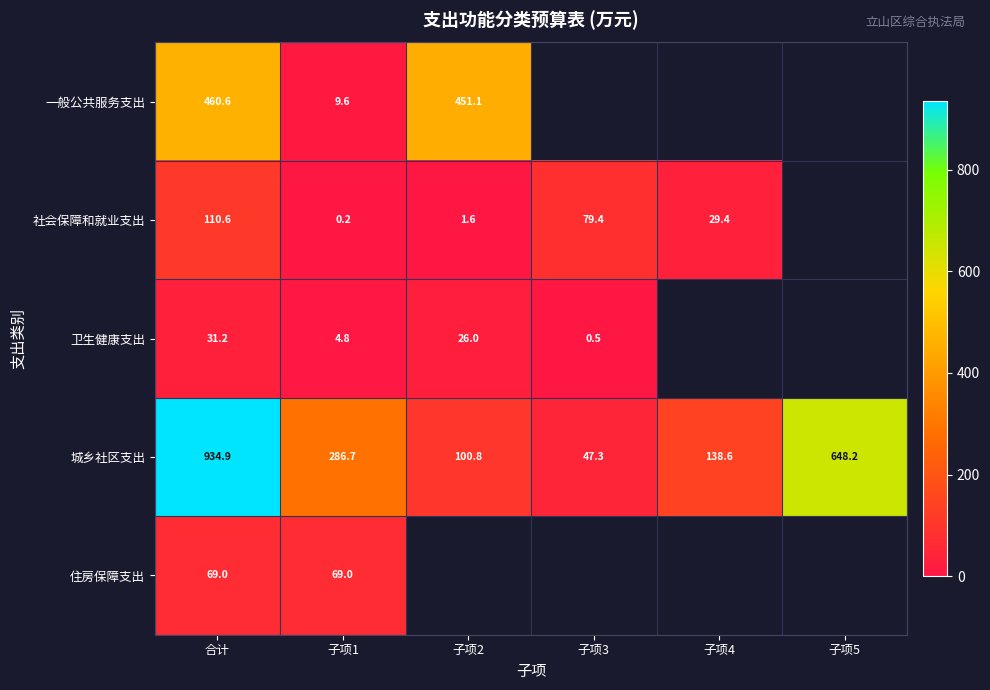

Rank the series at 合计 from highest to lowest value.

城乡社区支出, 一般公共服务支出, 社会保障和就业支出, 住房保障支出, 卫生健康支出